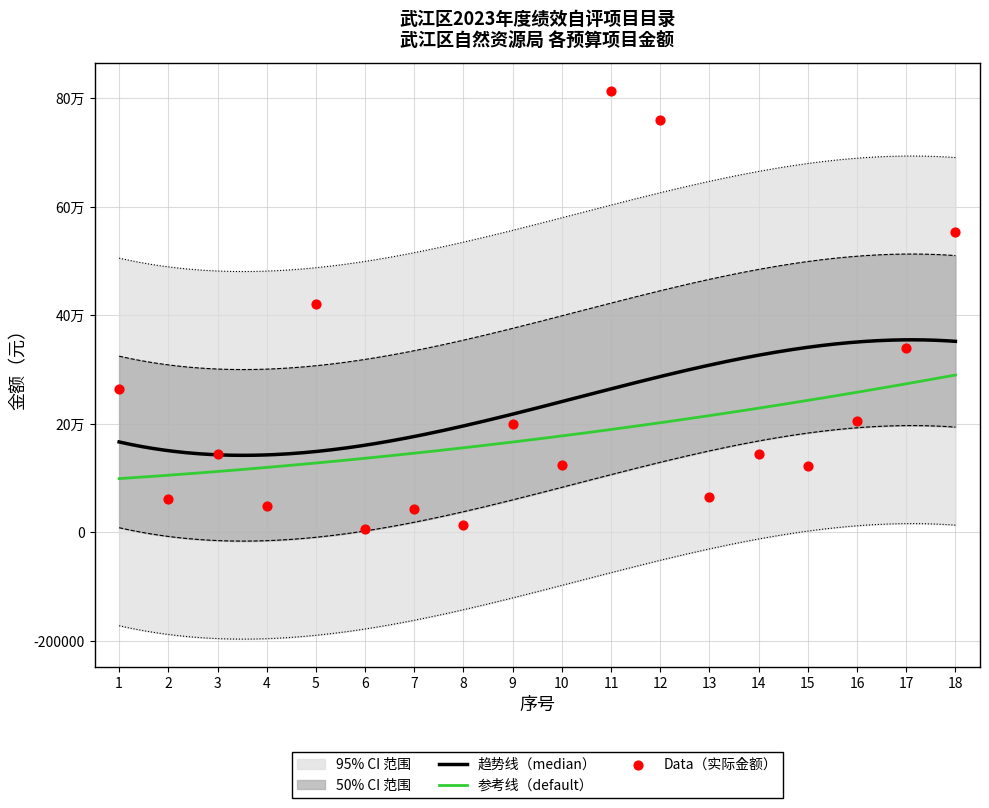

Which has a higher value, 6 or 2?

2